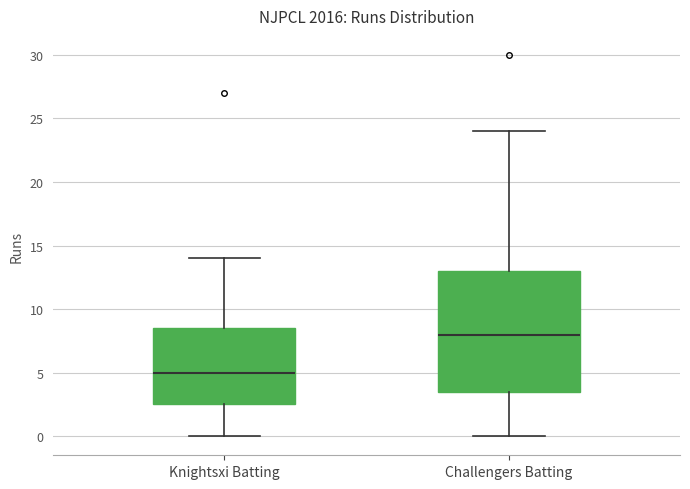

Reading left to right, transcribe this box plot: for each box, give where its median line is, the range the box spans, and where its two whiskers end, as read against the y-axis. The values are not printed on the chart, so give them approximately, as read against the axis.

Knightsxi Batting: median 5.0, box 2.5 to 8.5, whiskers 0.0 to 14.0
Challengers Batting: median 8.0, box 3.5 to 13.0, whiskers 0.0 to 24.0